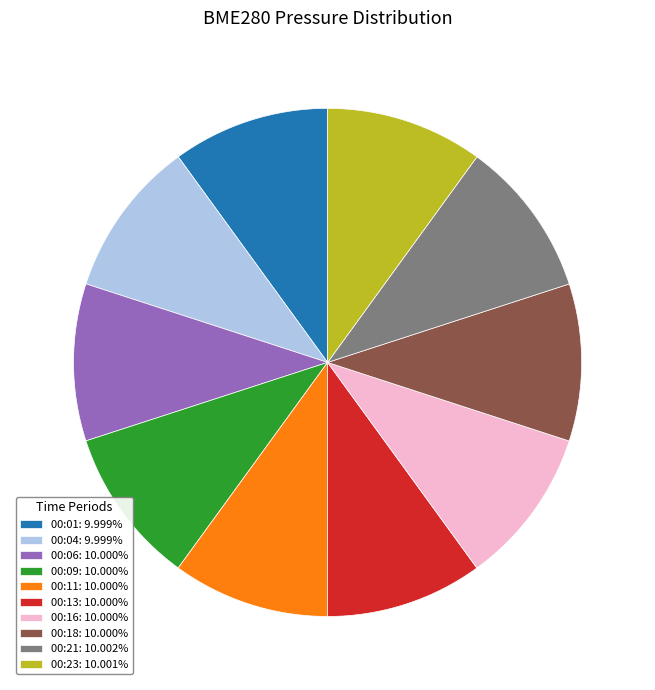

Approximately how many times larger is the value at 00:01: 9.999% compared to 00:04: 9.999%?

1.0